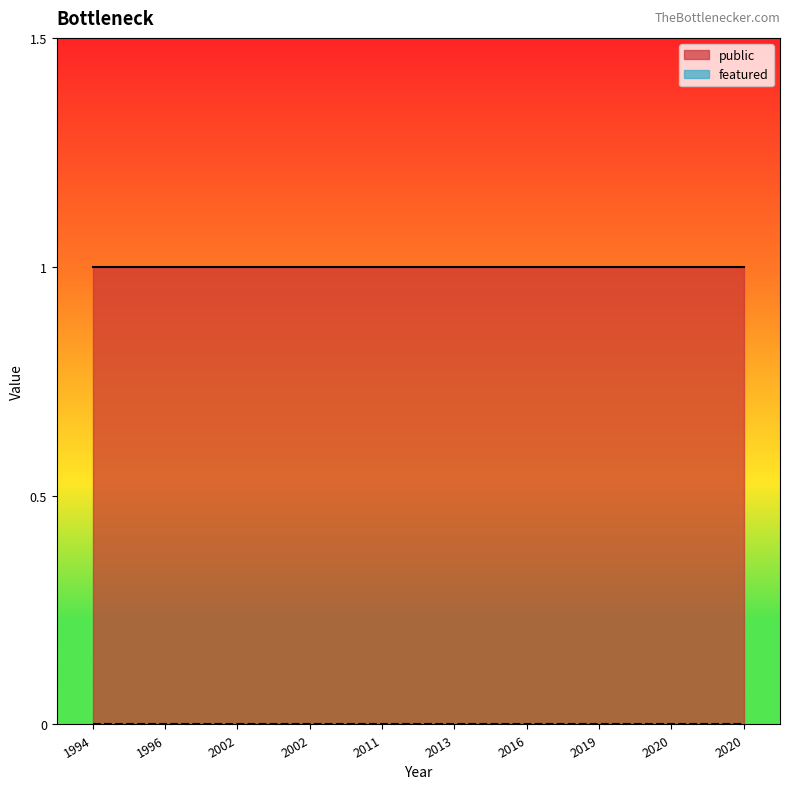

Reading left to right, list all the values displayed in this chart.

public: 1	1	1	1	1	1	1	1	1	1
featured: 0	0	0	0	0	0	0	0	0	0